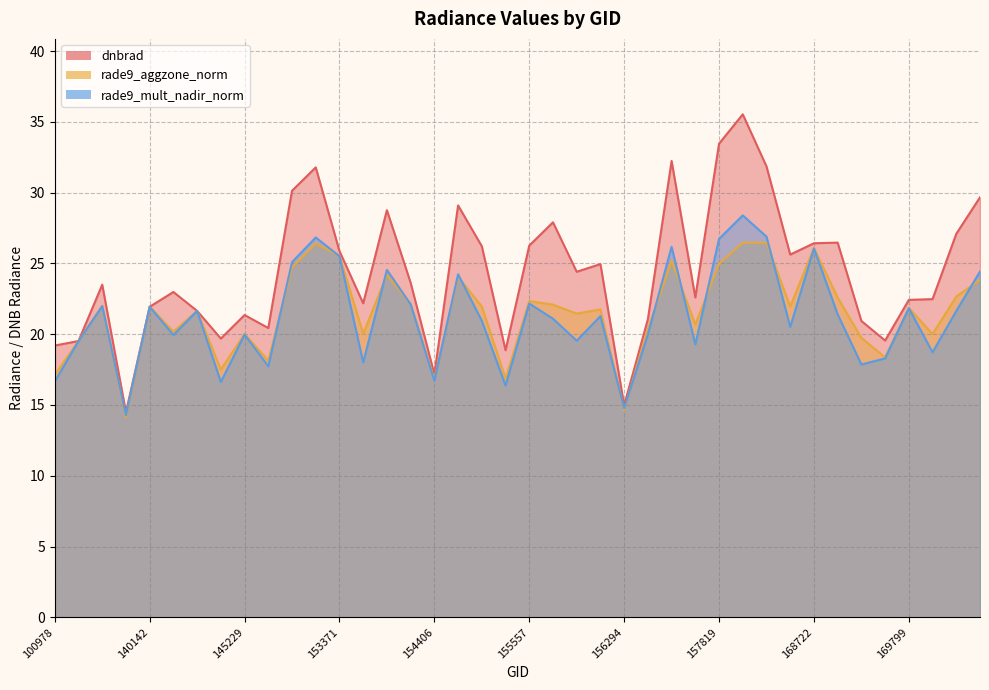

Count the number of categories in the chart.

40